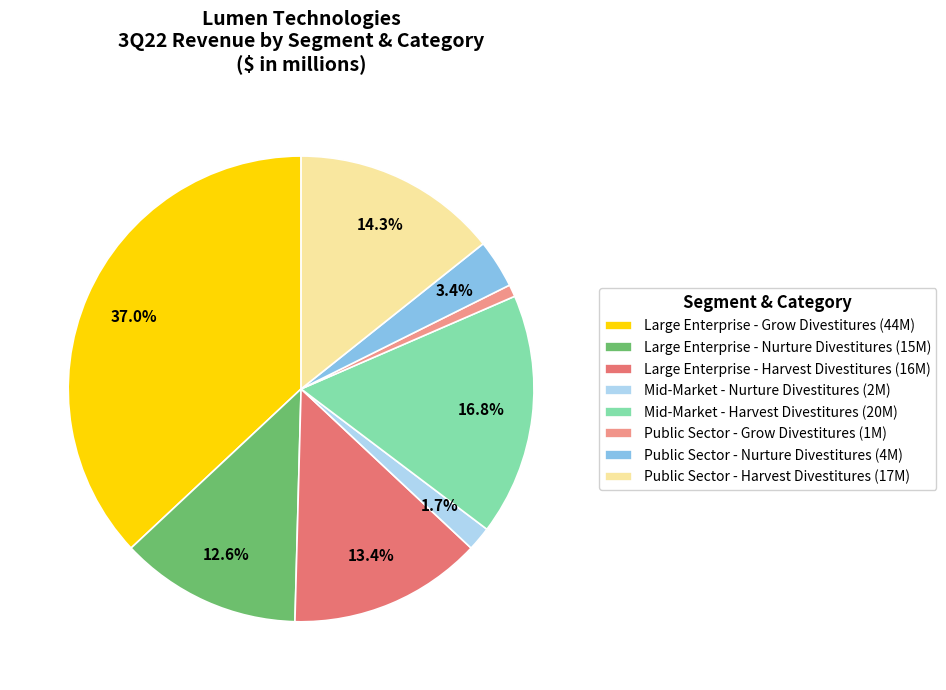

What is the ratio of the value at Mid-Market - Nurture Divestitures to the value at Public Sector - Harvest Divestitures?

0.1